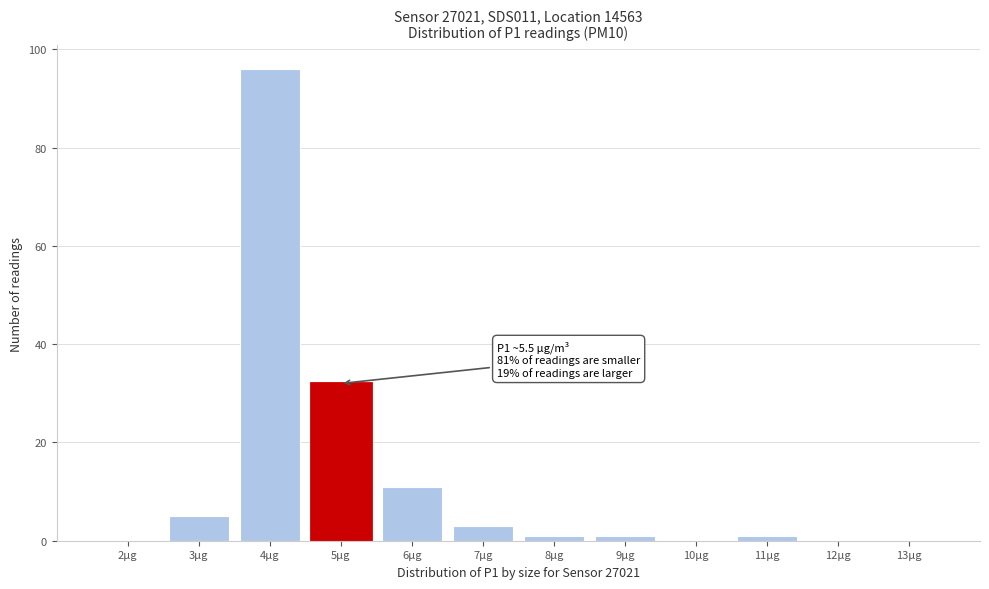

Reading right to left, what are all the values shown in this chart?

13µg=0	12µg=0	11µg=1	10µg=0	9µg=1	8µg=1	7µg=3	6µg=11	5µg=32	4µg=96	3µg=5	2µg=0